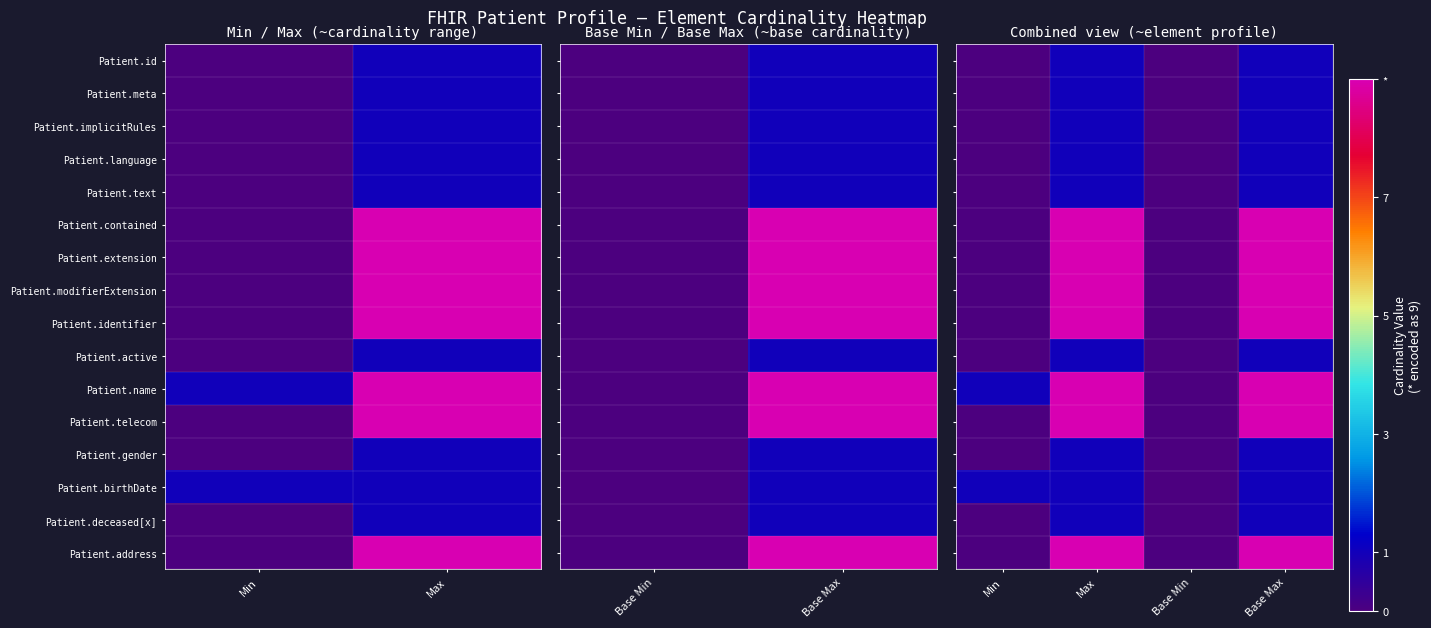

Which label corresponds to the smallest value in the chart?

Min